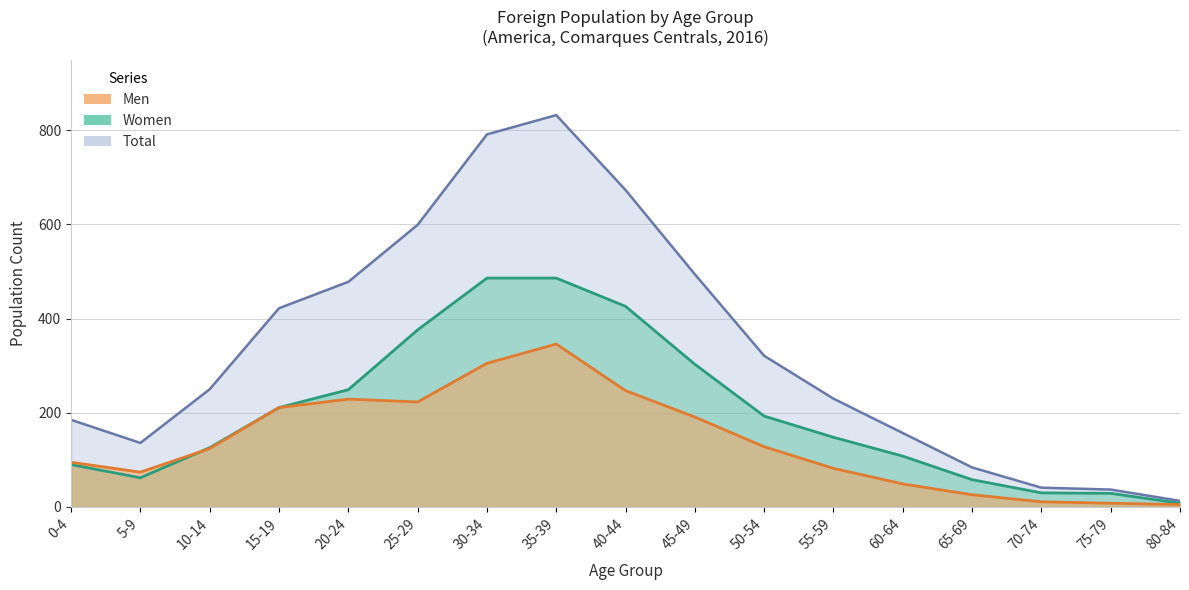

How many values in the Men series are below 124?

8